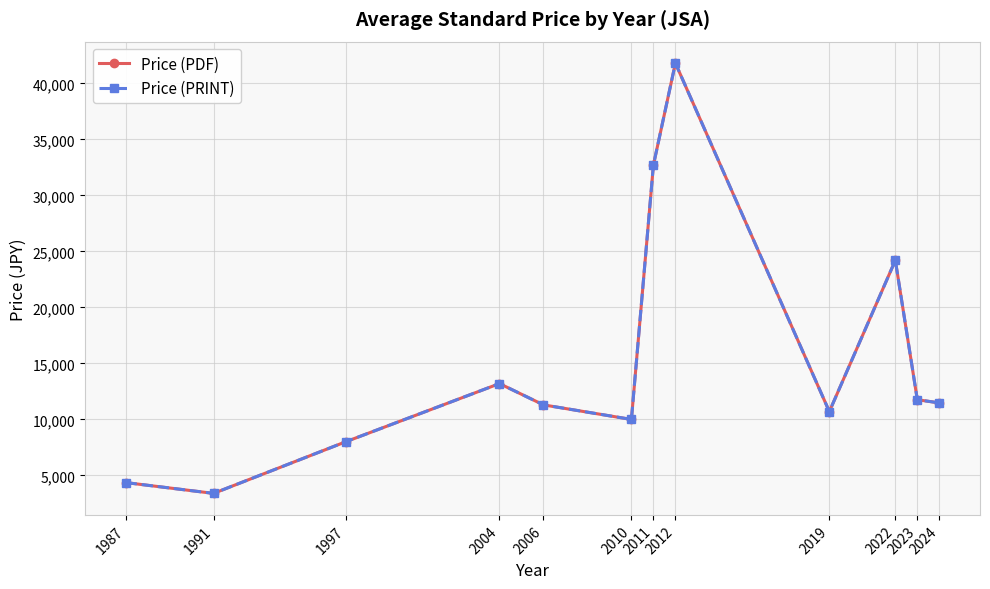

Does the chart have visible grid lines?

Yes